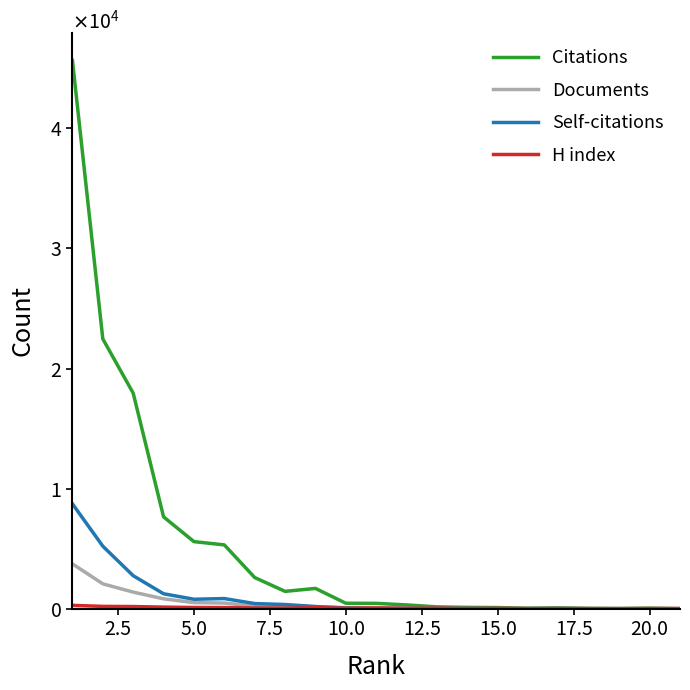

True or false: Self-citations and Citations cross at least once.

False